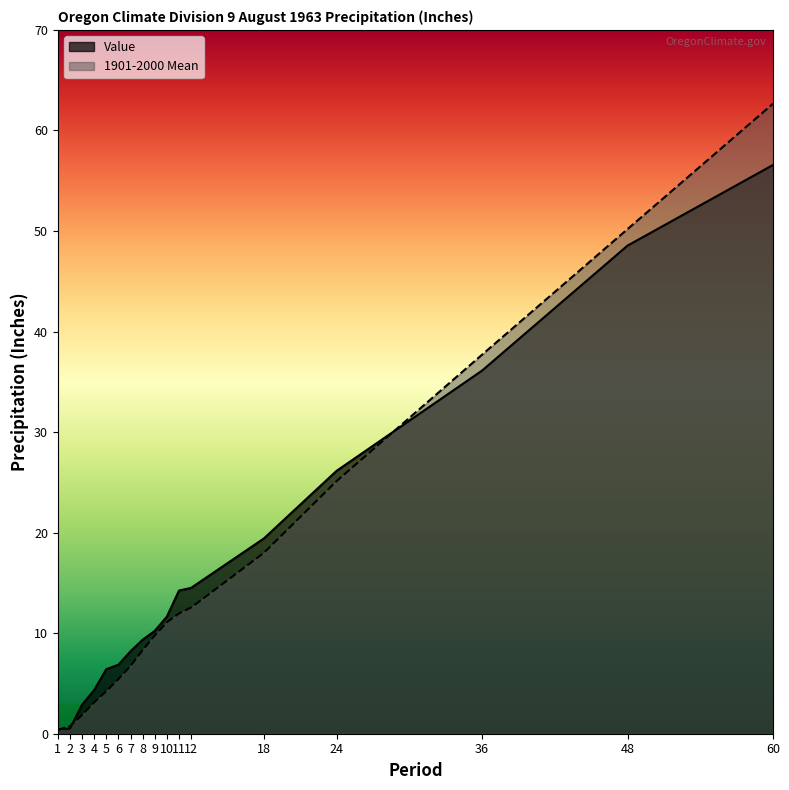

Reading left to right, list all the values displayed in this chart.

Value: 0.4	0.5	2.9	4.3	6.4	6.9	8.2	9.3	10.2	11.7	14.2	14.5	19.4	26.1	36.1	48.5	56.6
1901-2000 Mean: 0.4	0.7	1.9	3.1	4.2	5.4	6.7	8.3	9.8	11.1	12.0	12.6	18.0	25.1	37.7	50.2	62.7